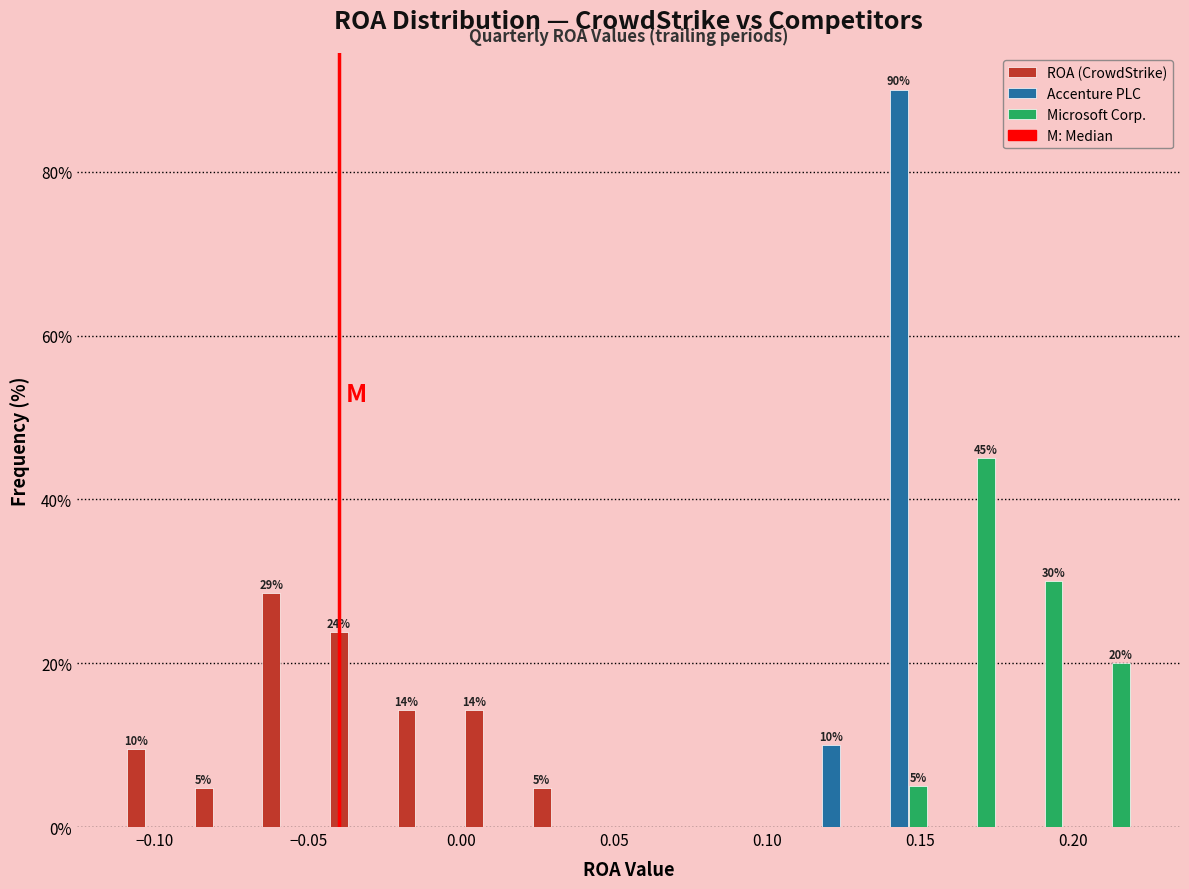

In the Microsoft Corp. series, which range on the x-axis has the tallest bar?

0.155 to 0.175